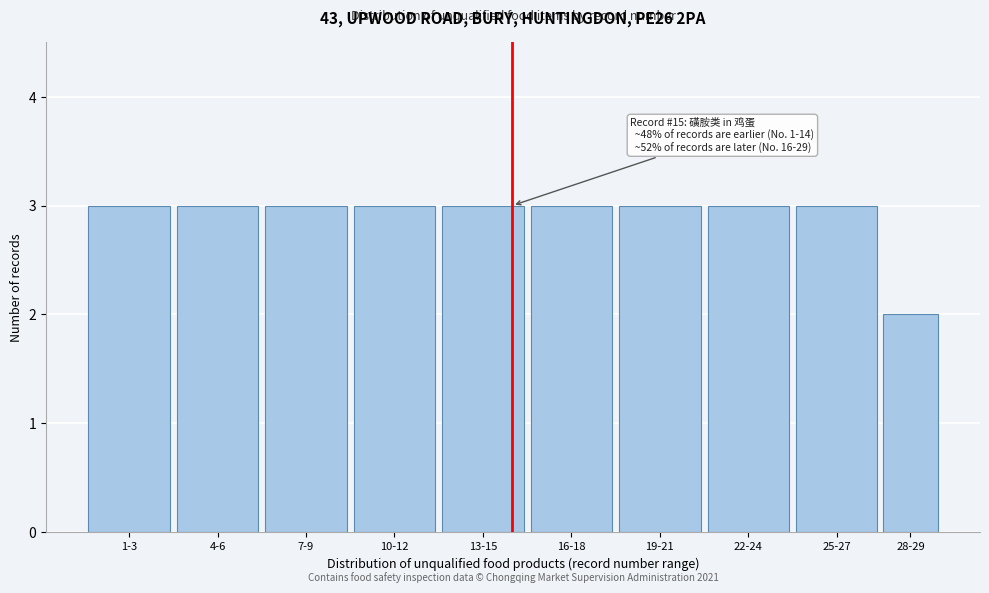

Reading left to right, what are all the values shown in this chart?

3	3	3	3	3	3	3	3	3	2